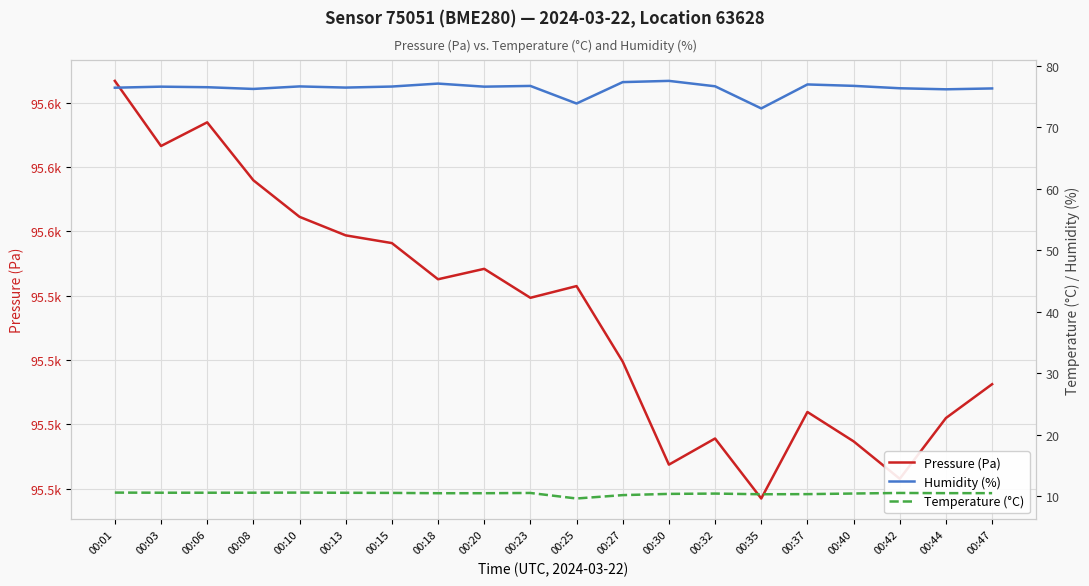

Where is Temperature (°C) nearest to the value 10?

00:27